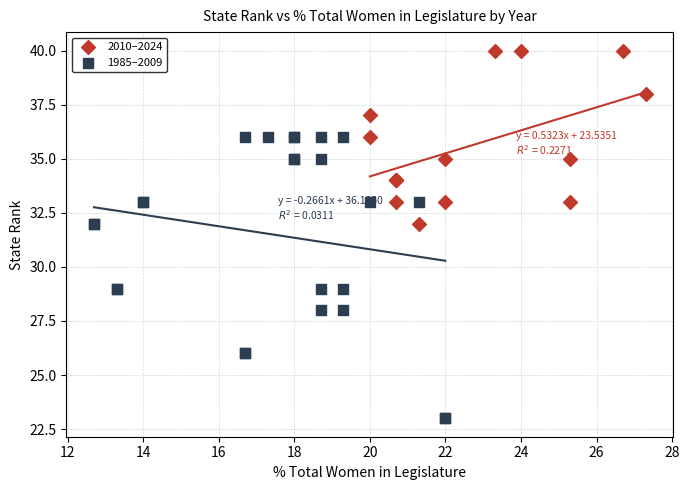

Which series has the largest Y range (max minus min)?

1985–2009